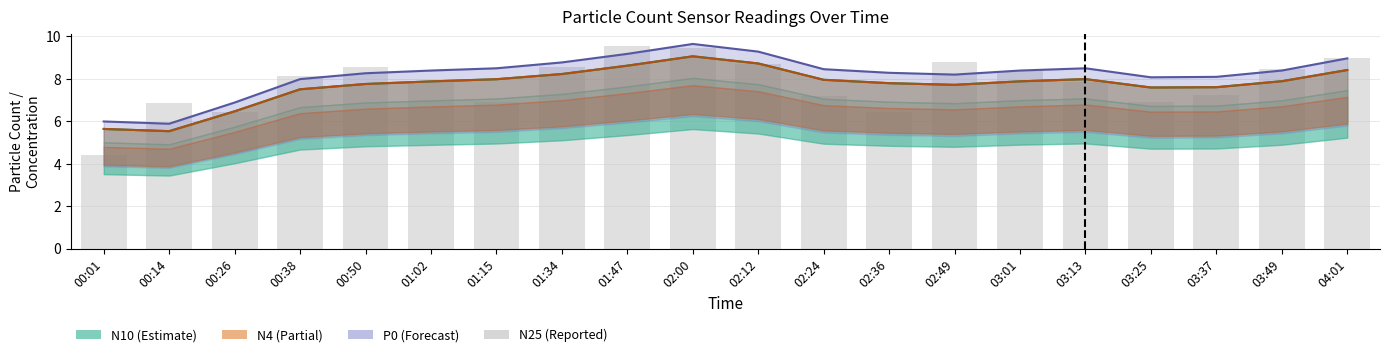

What value does the data have at 03:13?

7.9